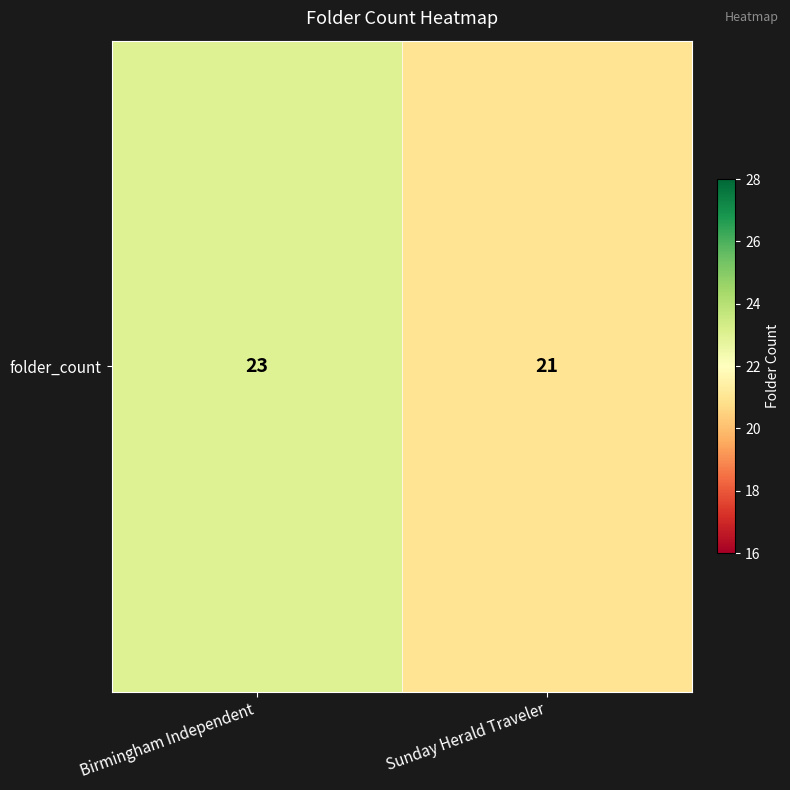

What is the difference between the values at Birmingham Independent and Sunday Herald Traveler?

2